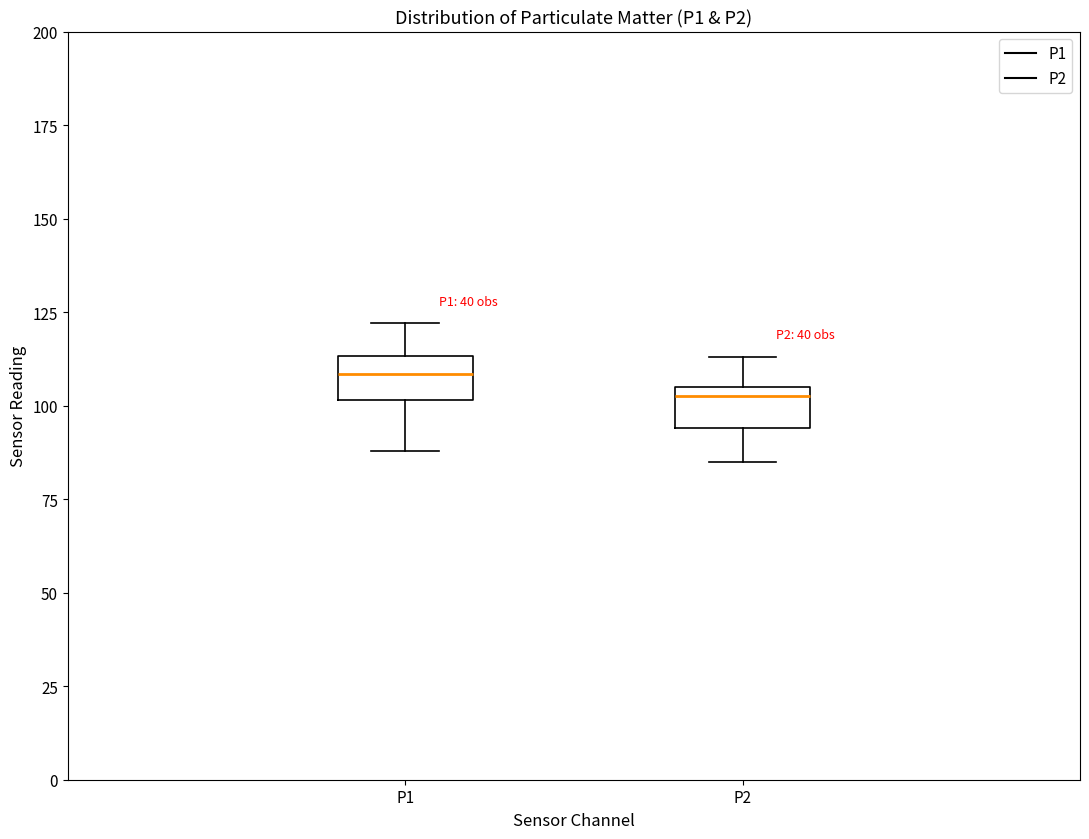

Reading left to right, transcribe this box plot: for each box, give where its median line is, the range the box spans, and where its two whiskers end, as read against the y-axis. The values are not printed on the chart, so give them approximately, as read against the axis.

P1: median 110, box 100 to 115, whiskers 90 to 120
P2: median 105 (just below the box's upper edge), box 95 to 105, whiskers 85 to 115